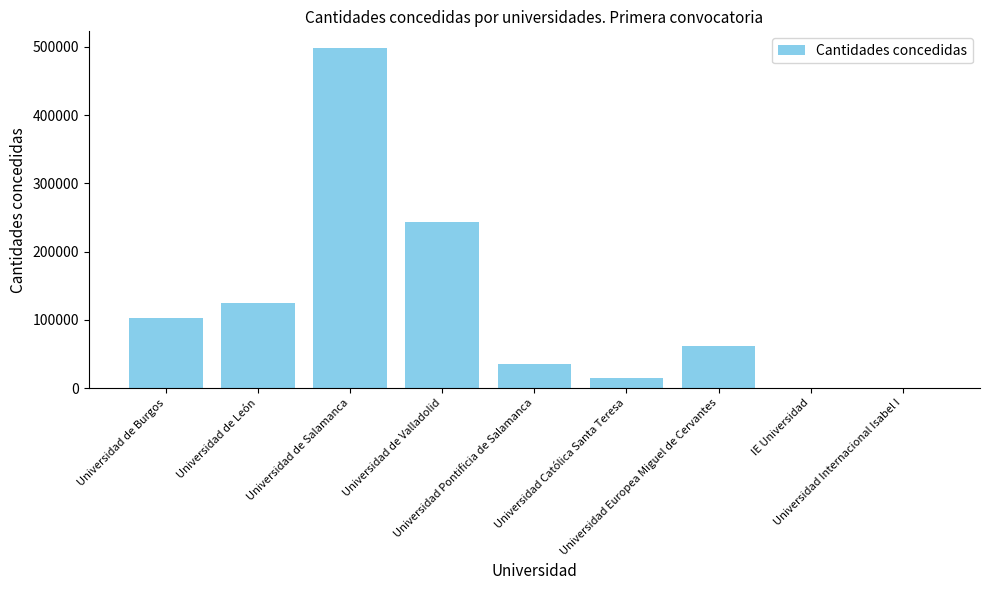

The value at Universidad Europea Miguel de Cervantes is 61506.8. True or false?

True